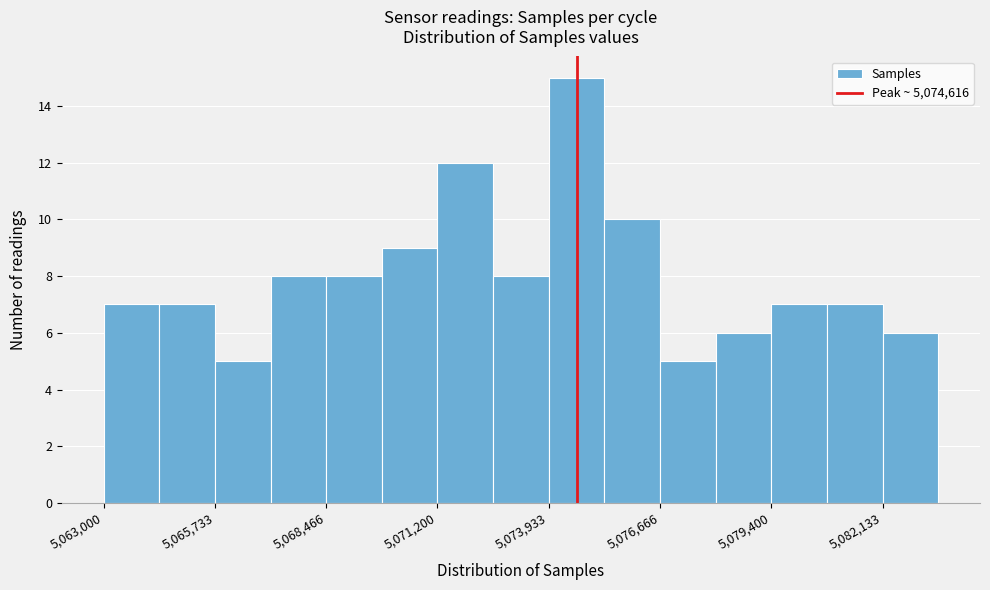

Read against the x-axis, roughly where is the centre of the tallest bar?

5074500